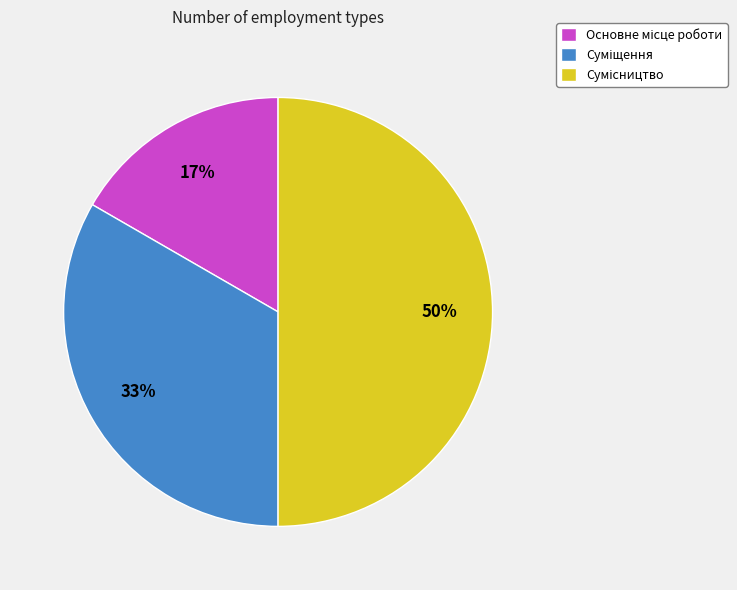

To the nearest percent, what is the difference between the largest and smallest slice percentages?

33%